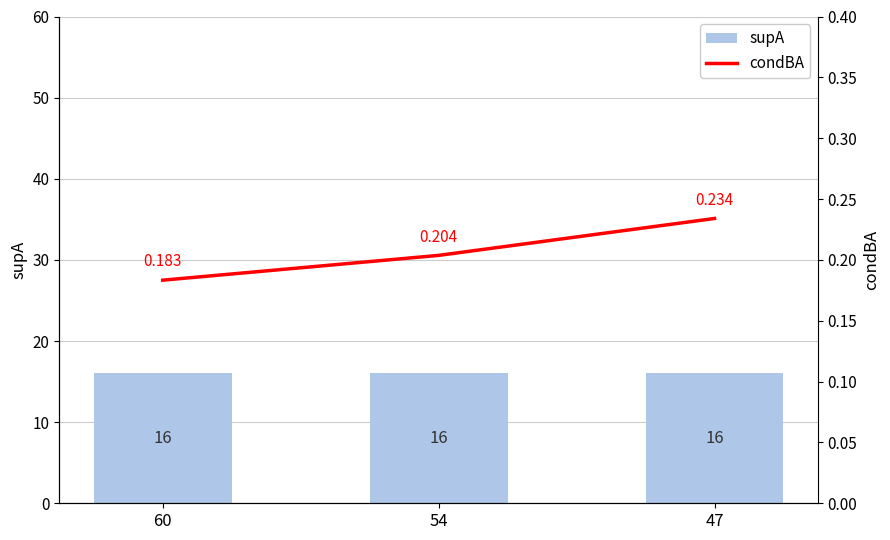

What is the difference between the highest and lowest values at 47?

15.8